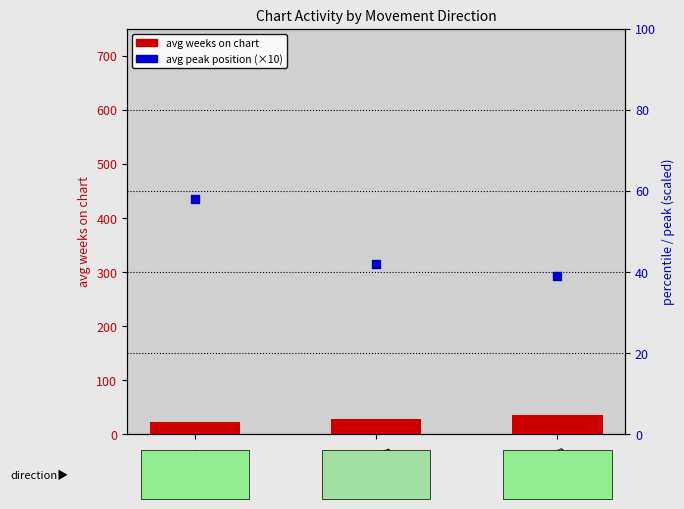

Which series has the largest total across all categories?

avg peak position (scaled)